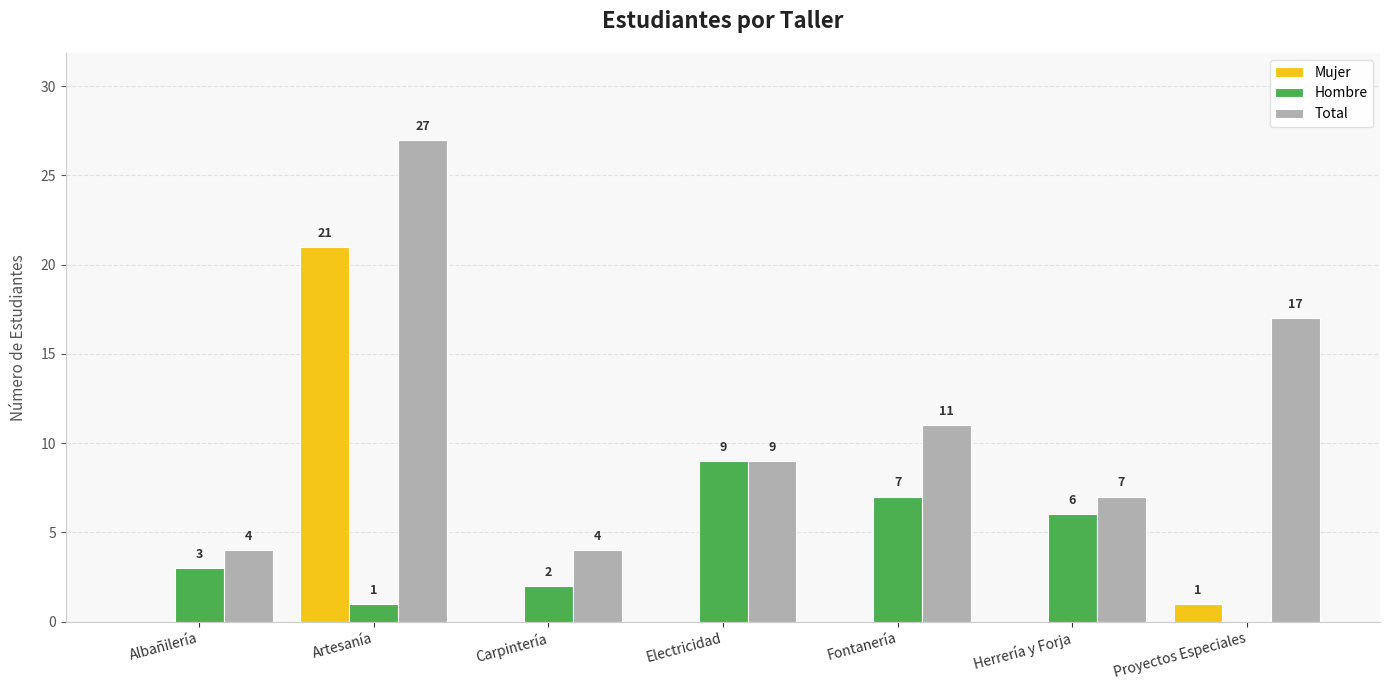

The Total series shows 2 at Albañilería. True or false?

False